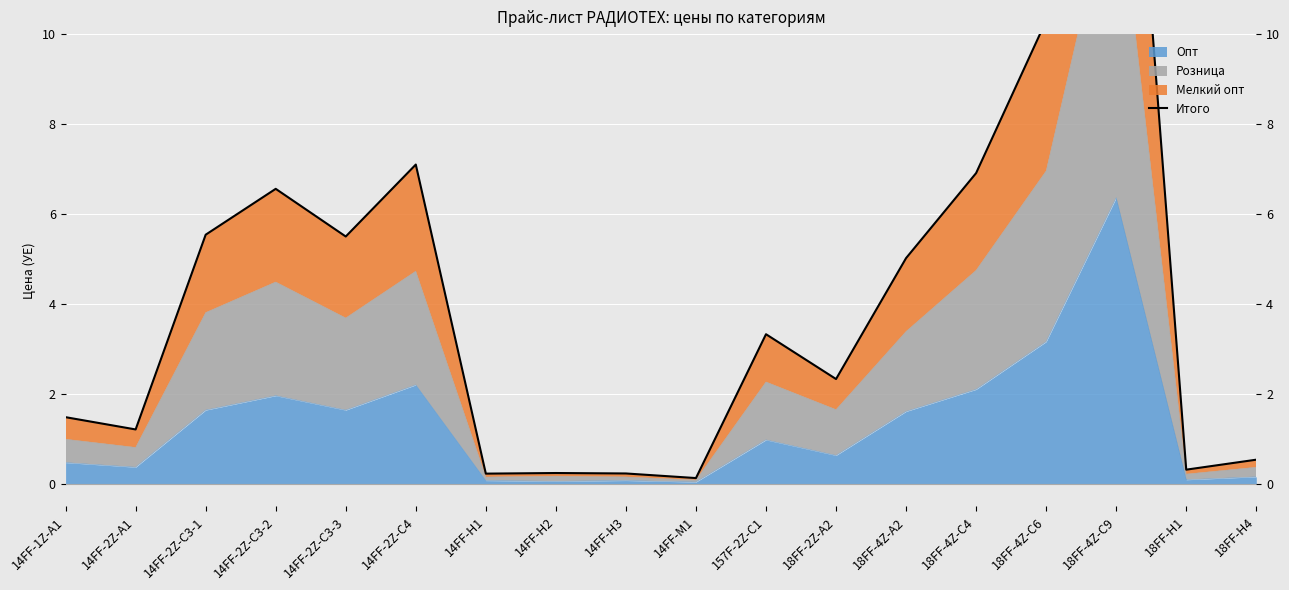

What is the difference between the maximum and minimum values?

20.4